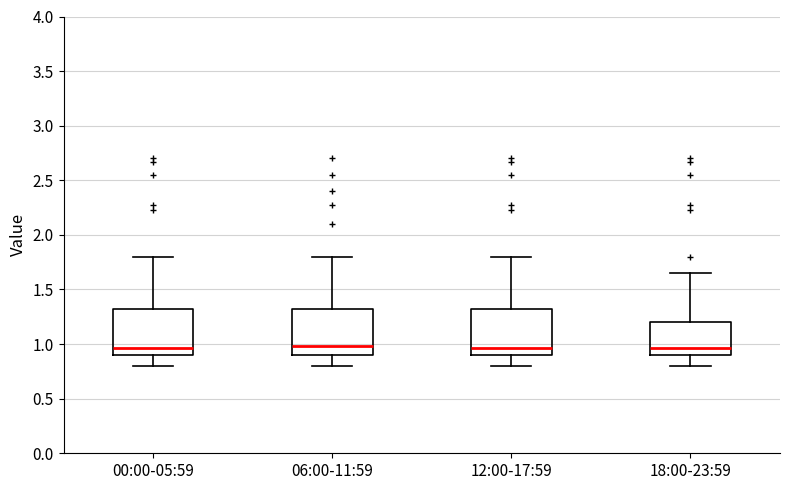

Reading left to right, transcribe this box plot: for each box, give where its median line is, the range the box spans, and where its two whiskers end, as read against the y-axis. The values are not printed on the chart, so give them approximately, as read against the axis.

00:00-05:59: median 0.95, box 0.90 to 1.30, whiskers 0.80 to 1.80
06:00-11:59: median 1.00, box 0.90 to 1.30, whiskers 0.80 to 1.80
12:00-17:59: median 0.95, box 0.90 to 1.30, whiskers 0.80 to 1.80
18:00-23:59: median 0.95, box 0.90 to 1.20, whiskers 0.80 to 1.65